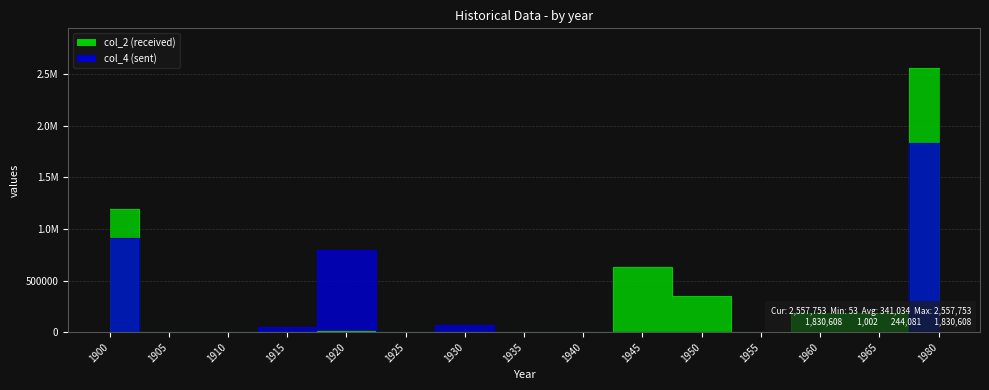

Which series has the largest range (max minus min)?

col_2